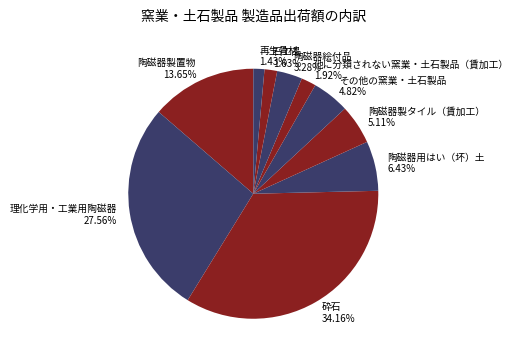

Is there a majority slice in this chart?

No